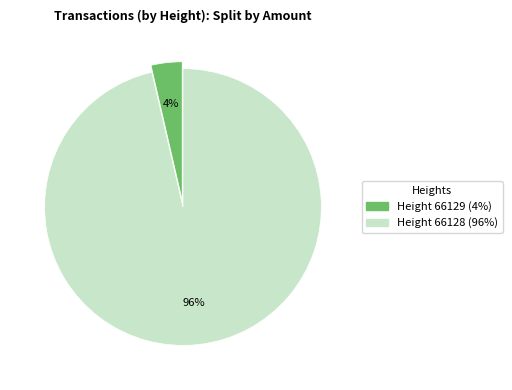

Is there a majority slice in this chart?

Yes